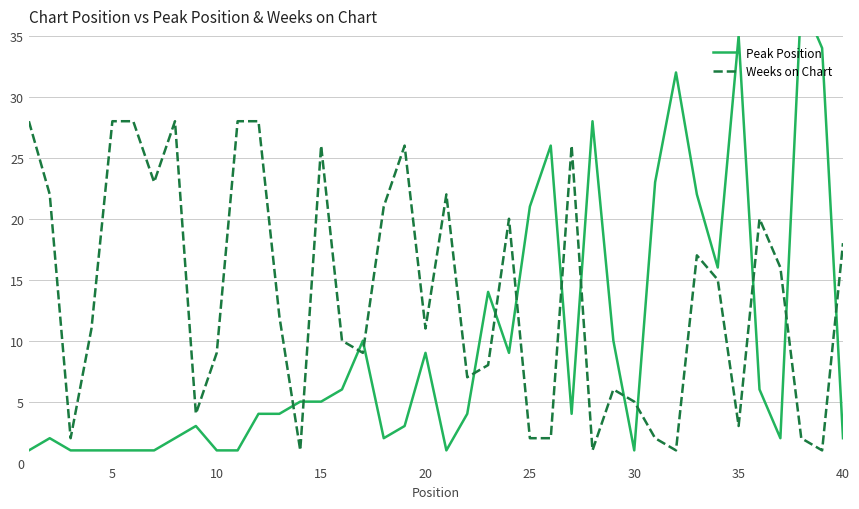

List the series in order of their peak value, lowest first.

Weeks on Chart, Peak Position